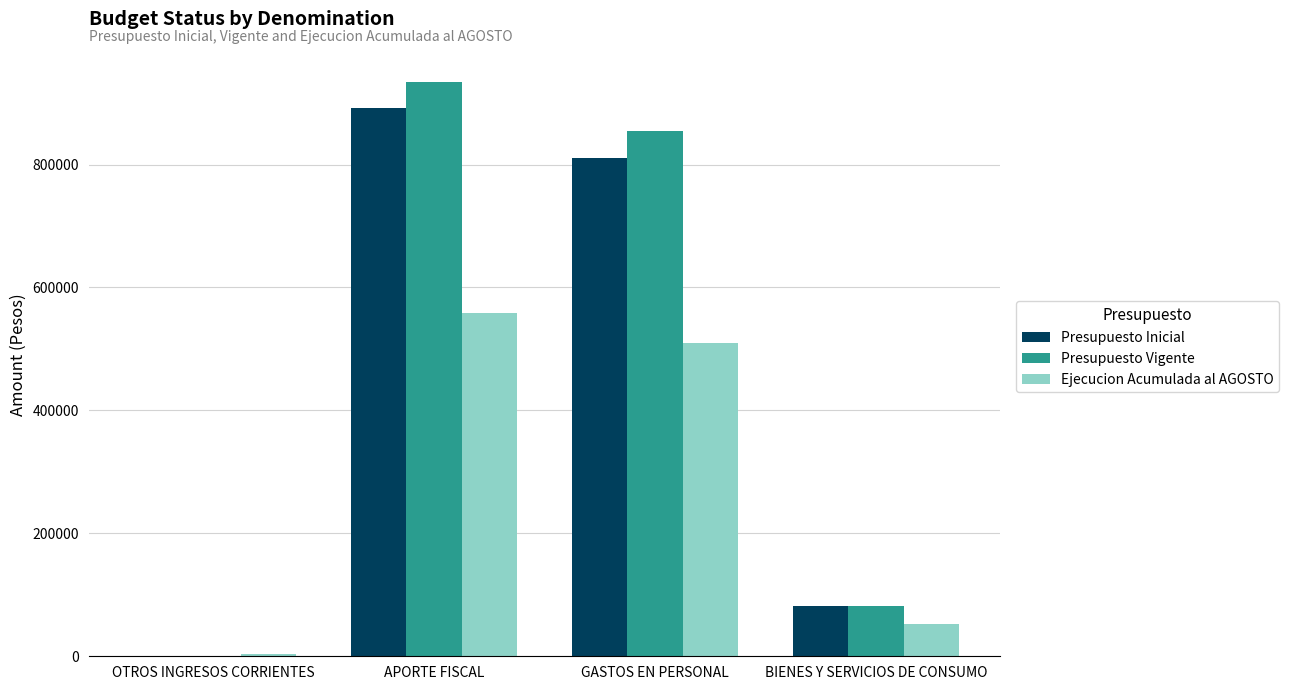

Is the value of Presupuesto Inicial at GASTOS EN PERSONAL greater than the value of Presupuesto Vigente at BIENES Y SERVICIOS DE CONSUMO?

Yes